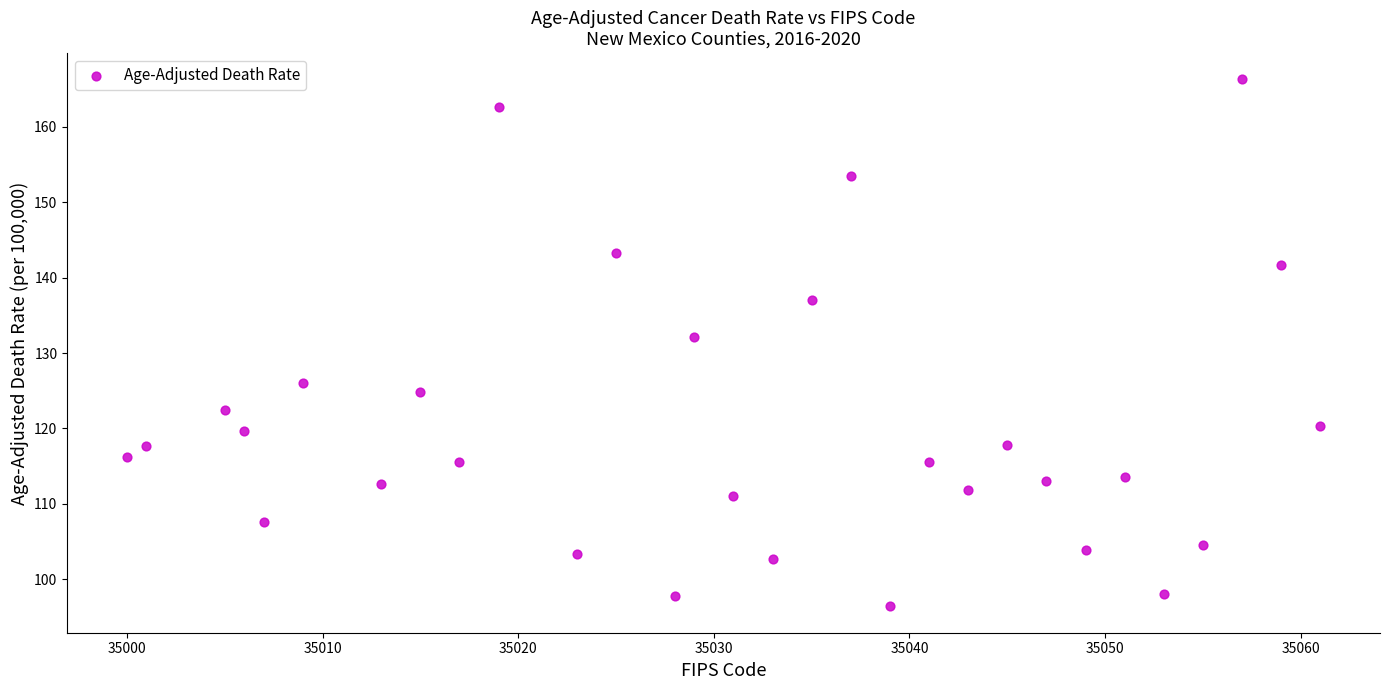

What is the range of X values (max minus min)?

61.0